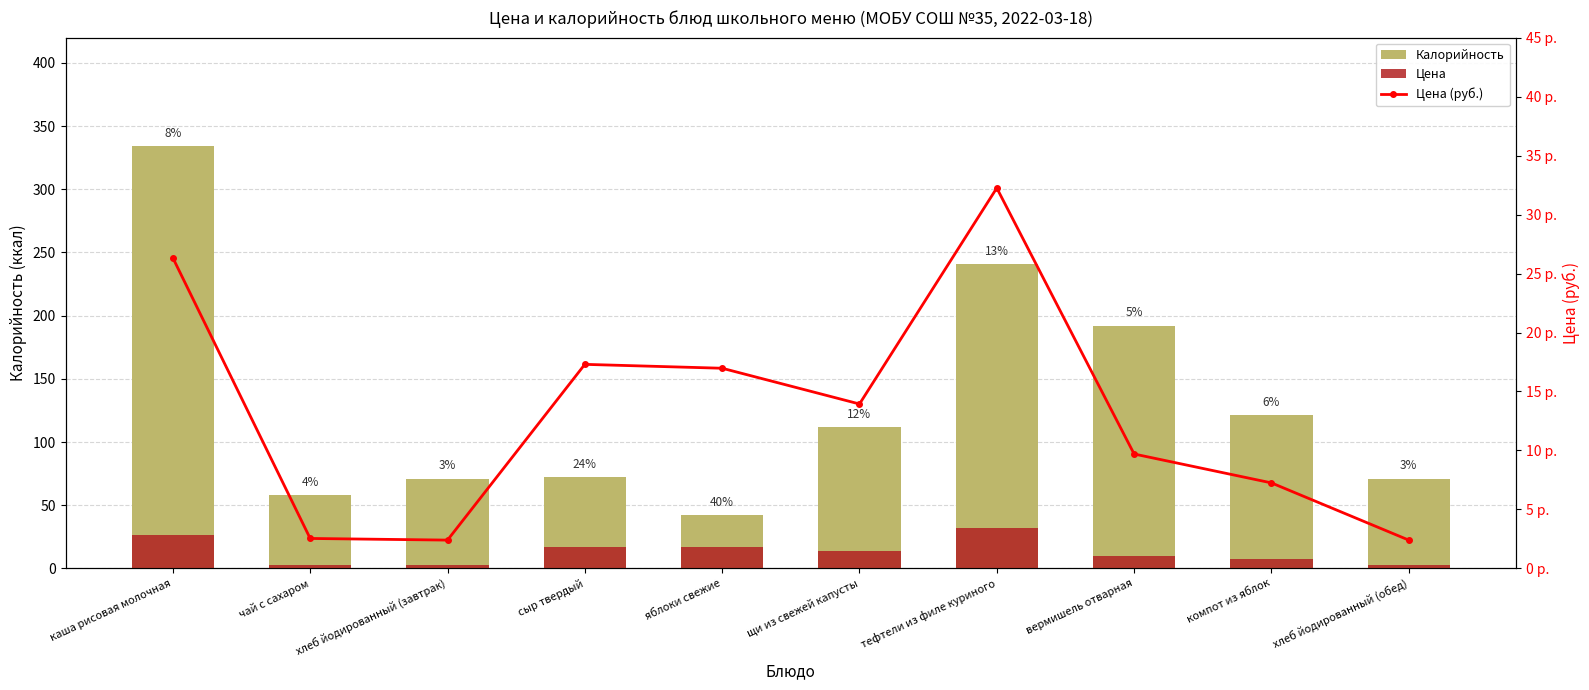

True or false: Калорийность has a value of 72.0 at сыр твердый.

True